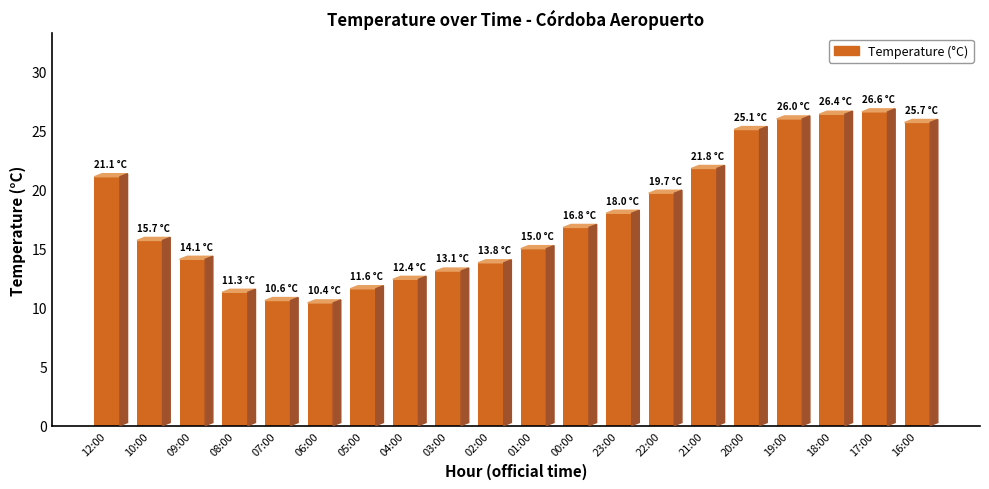

What is the ratio of the value at 18:00 to the value at 03:00?

2.0